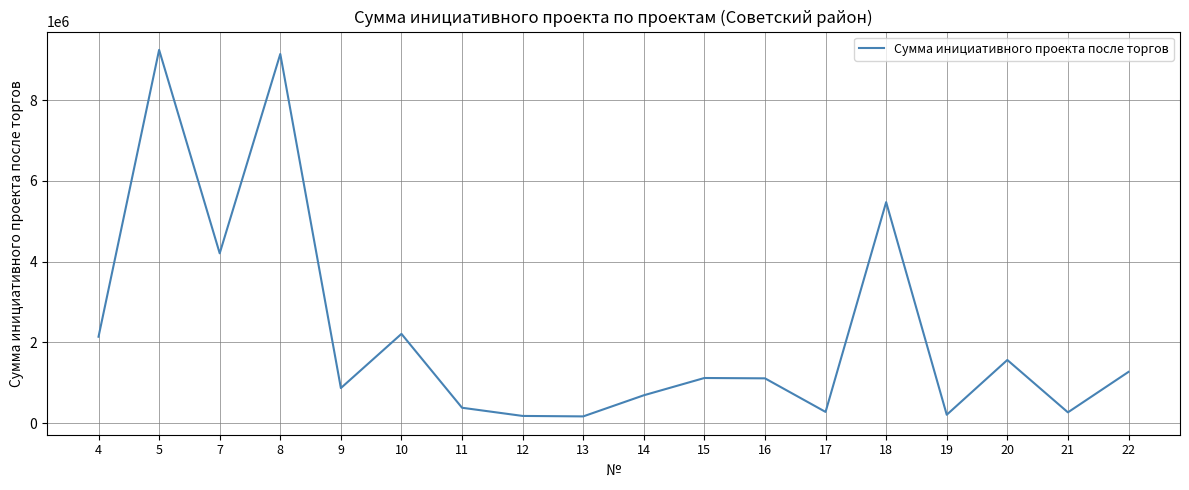

Is it true that the value at 10 is 1365840.2?

False